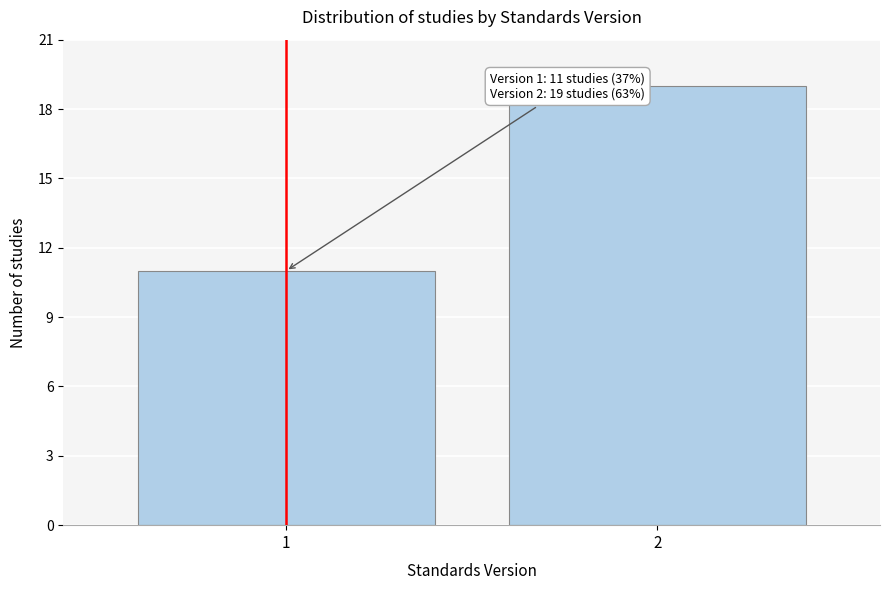

Reading right to left, extract all data points from this chart.

19	11